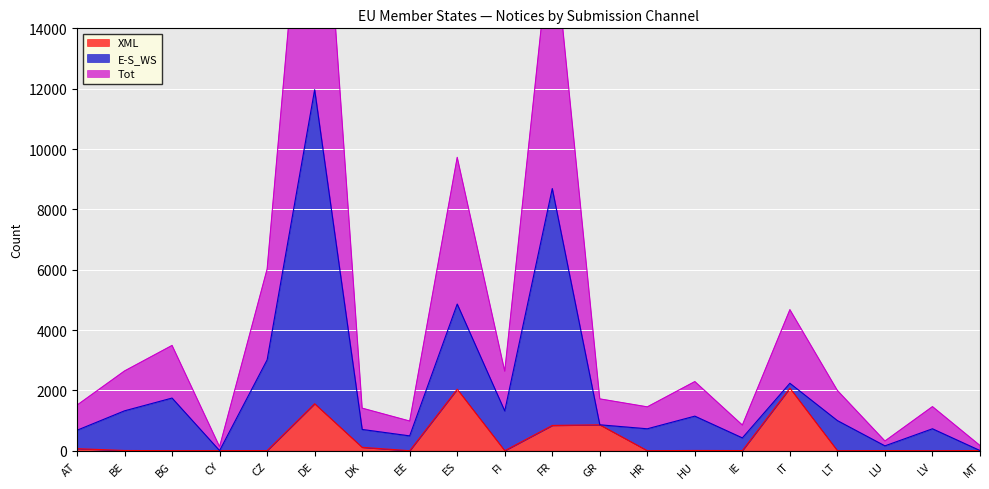

Which has a higher value, FR or IT?

IT